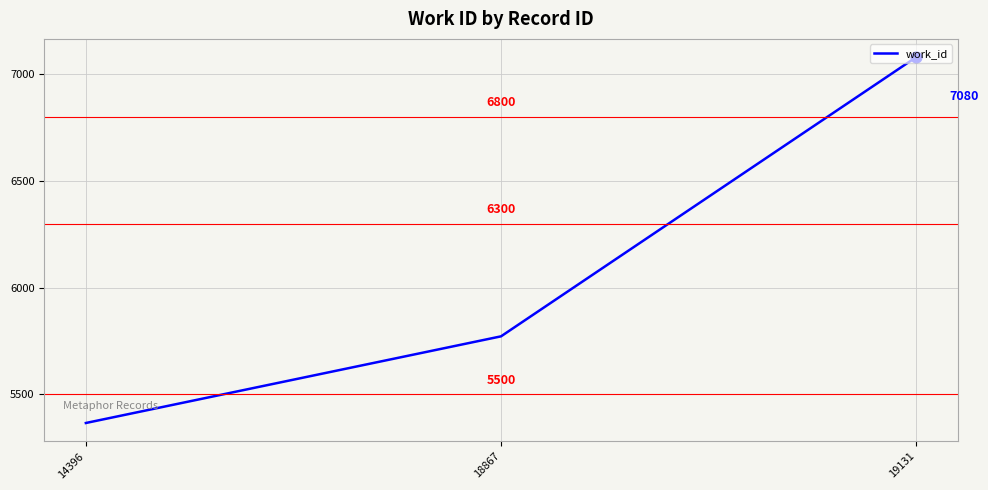

Approximately how many times larger is the value at 14396 compared to 19131?

0.8